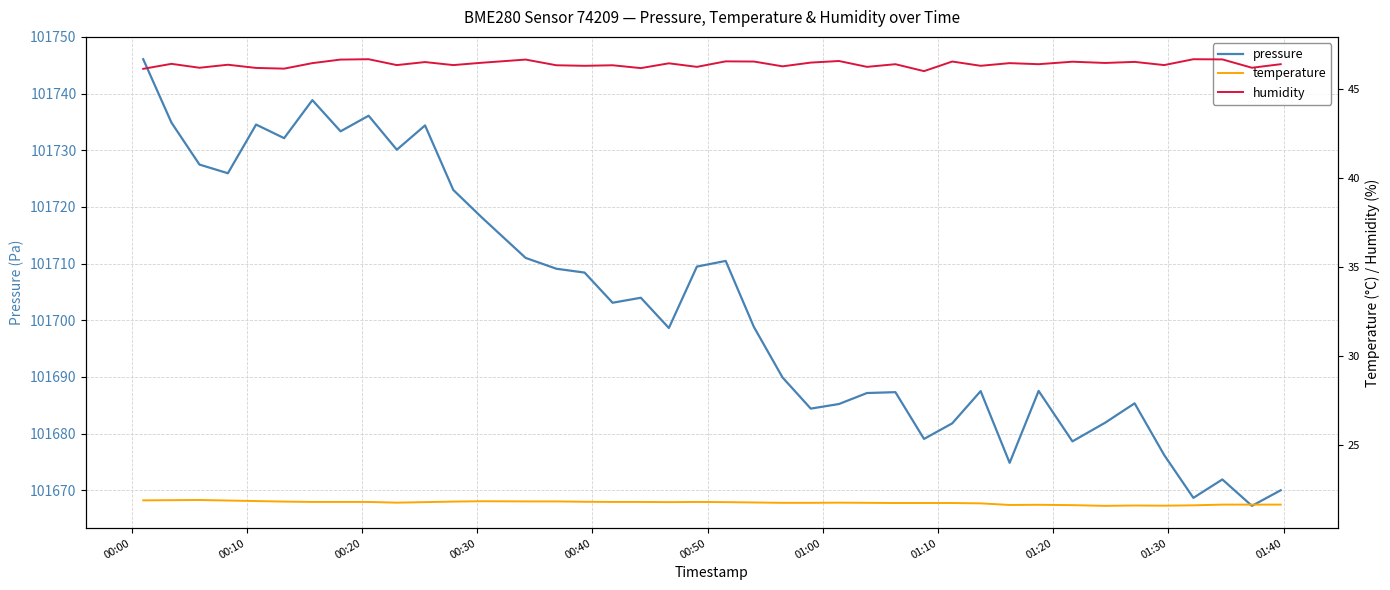

At which label does pressure reach its peak?

00:00